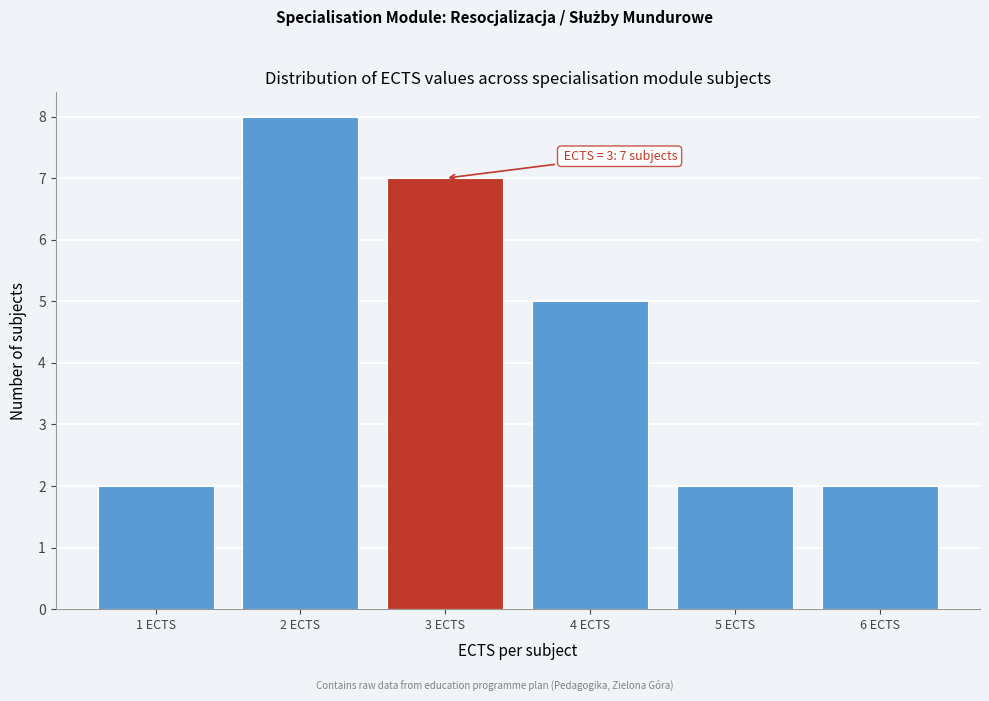

Over which range of the x-axis is the bar tallest?

1.5 to 2.5